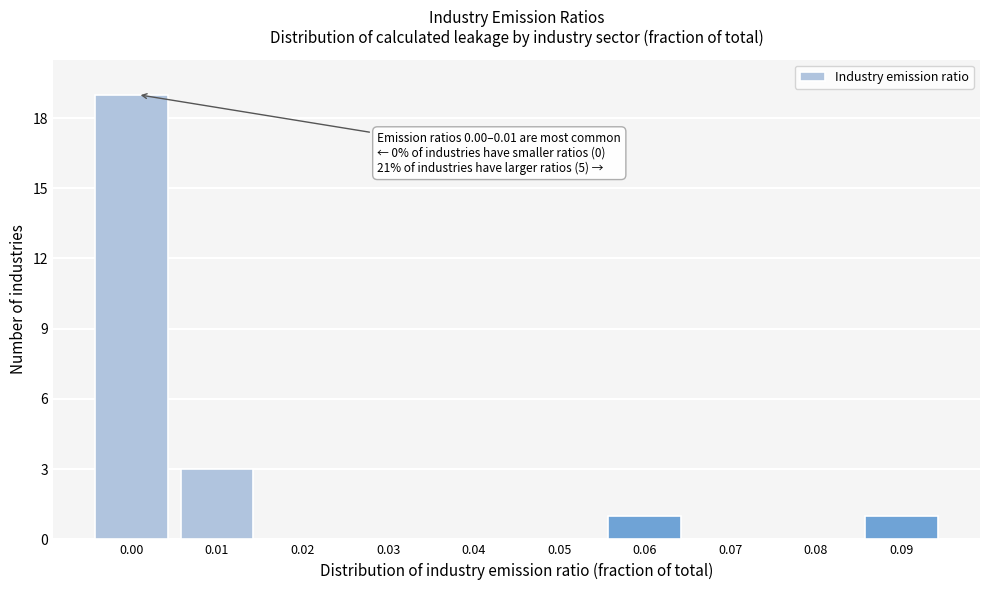

Reading left to right, list all the values displayed in this chart.

0.00=19	0.01=3	0.02=0	0.03=0	0.04=0	0.05=0	0.06=1	0.07=0	0.08=0	0.09=1